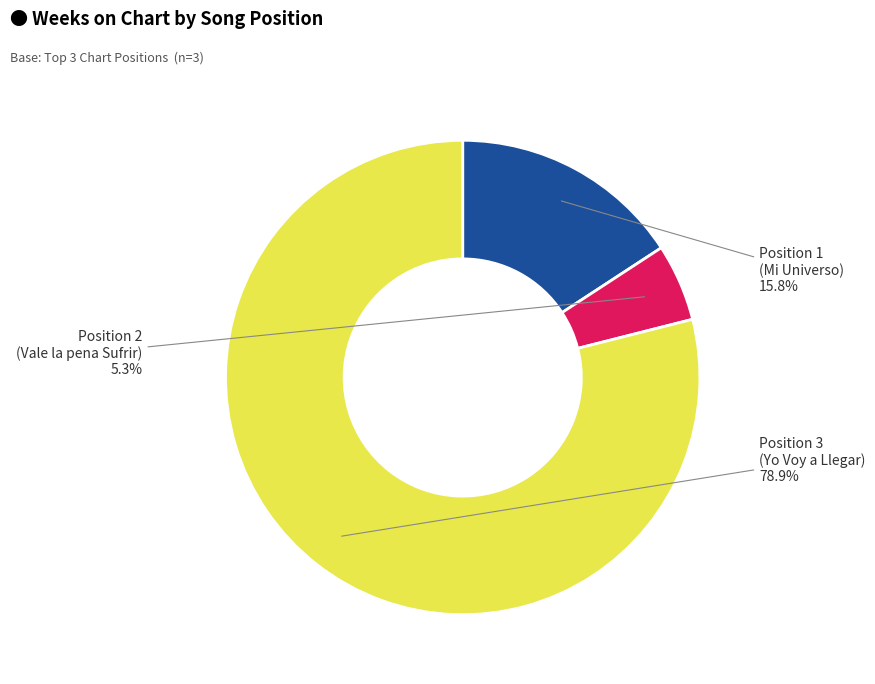

Combined, what portion of the pie is Position 3 (Yo Voy a Llegar) and Position 1 (Mi Universo)?

94.7%